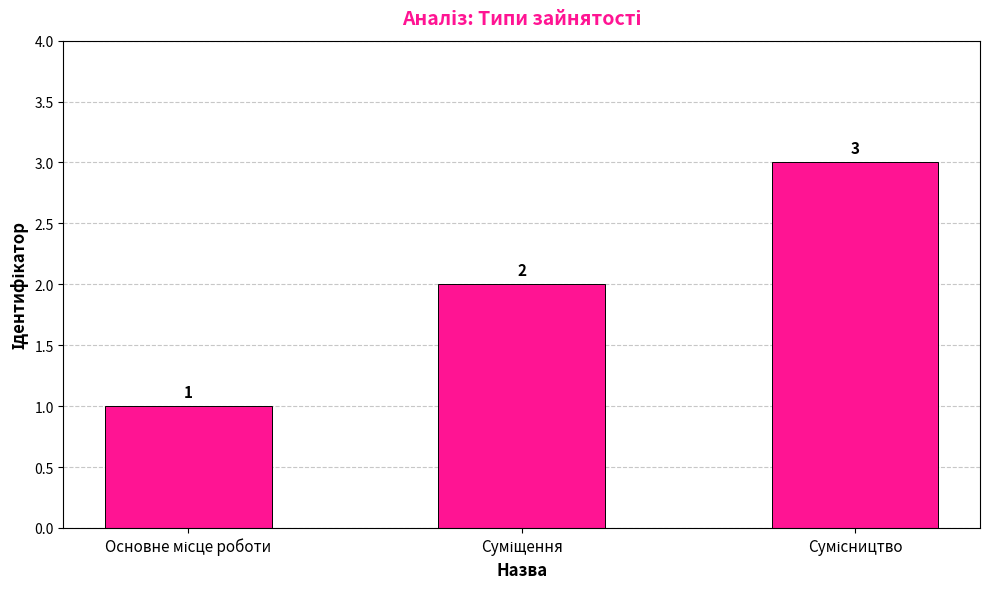

What is the sum of all values?

6